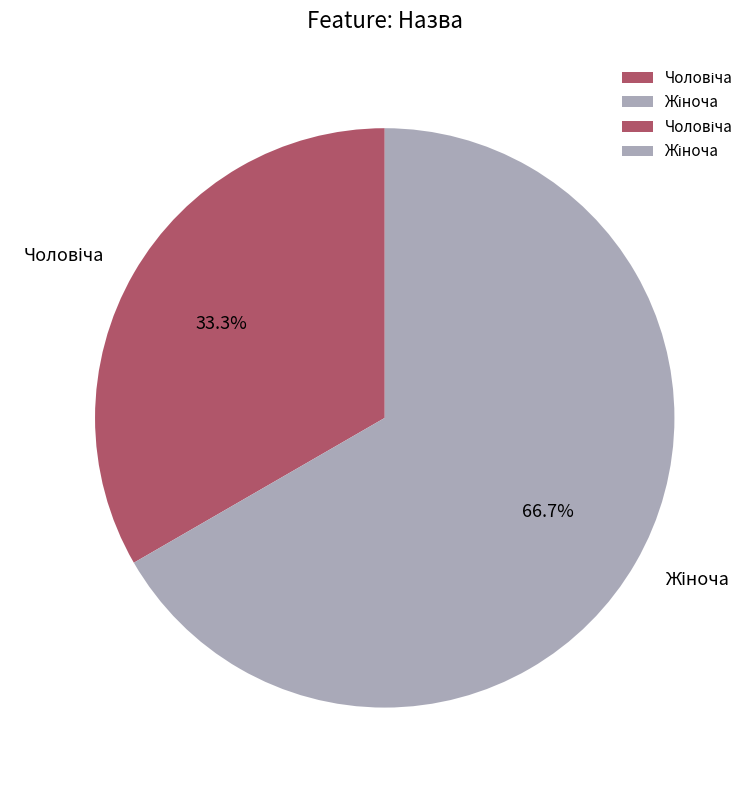

Is there a majority slice in this chart?

Yes